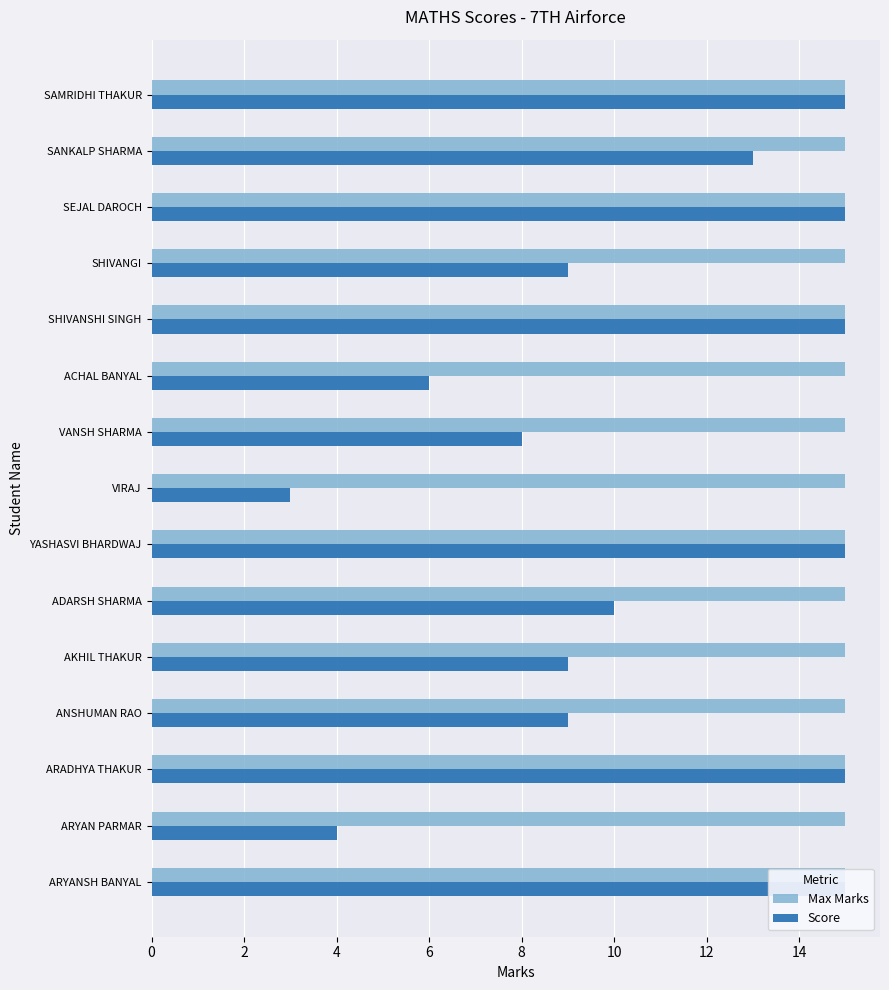

Reading left to right, what are all the values shown in this chart?

Max Marks: 0.2	0.2	0.2	0.2	0.2	0.2	0.2	0.2	0.2	0.2	0.2	0.2	0.2	0.2	0.2
Score: 15.0	4.0	15.0	9.0	9.0	10.0	15.0	3.0	8.0	6.0	15.0	9.0	15.0	13.0	15.0